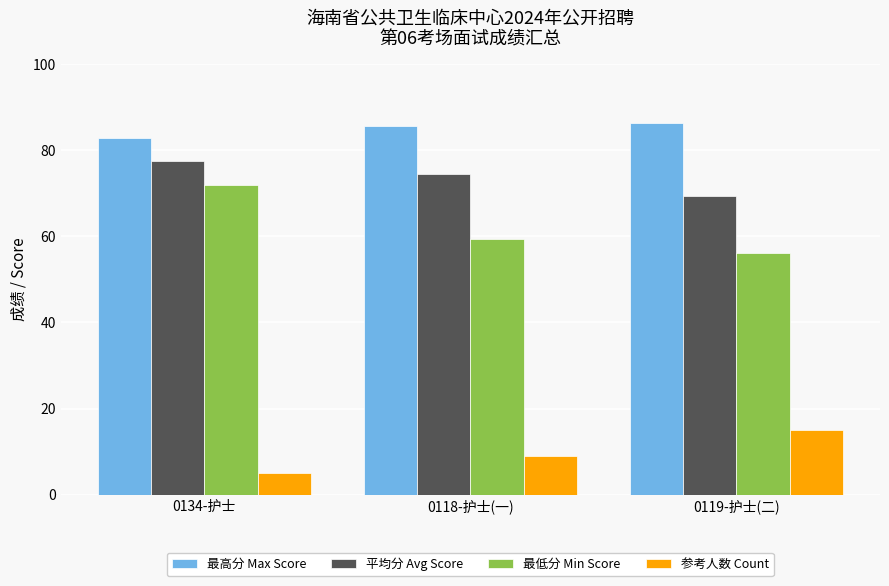

At which category is the sum across all series the highest?

0134-护士